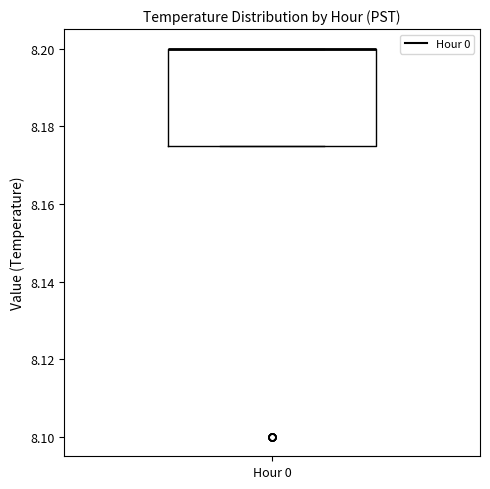

Transcribe this box plot: give where the median line is, the range the box spans, and where the two whiskers end, as read against the y-axis. The values are not printed on the chart, so give them approximately, as read against the axis.

median 8.200 (drawn on the box's upper edge), box 8.176 to 8.200, whiskers 8.176 to 8.200